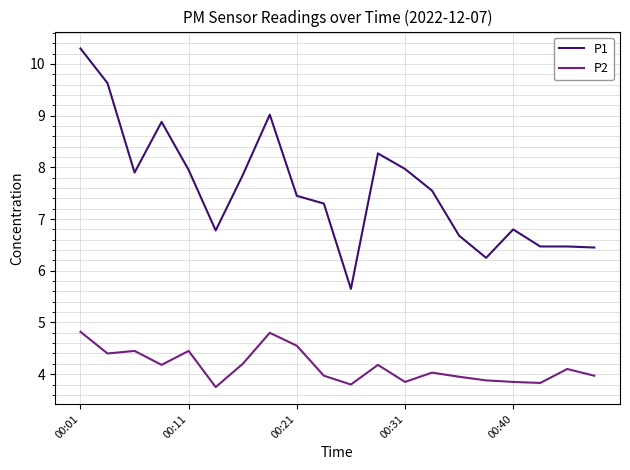

Which series has the largest total across all categories?

P1